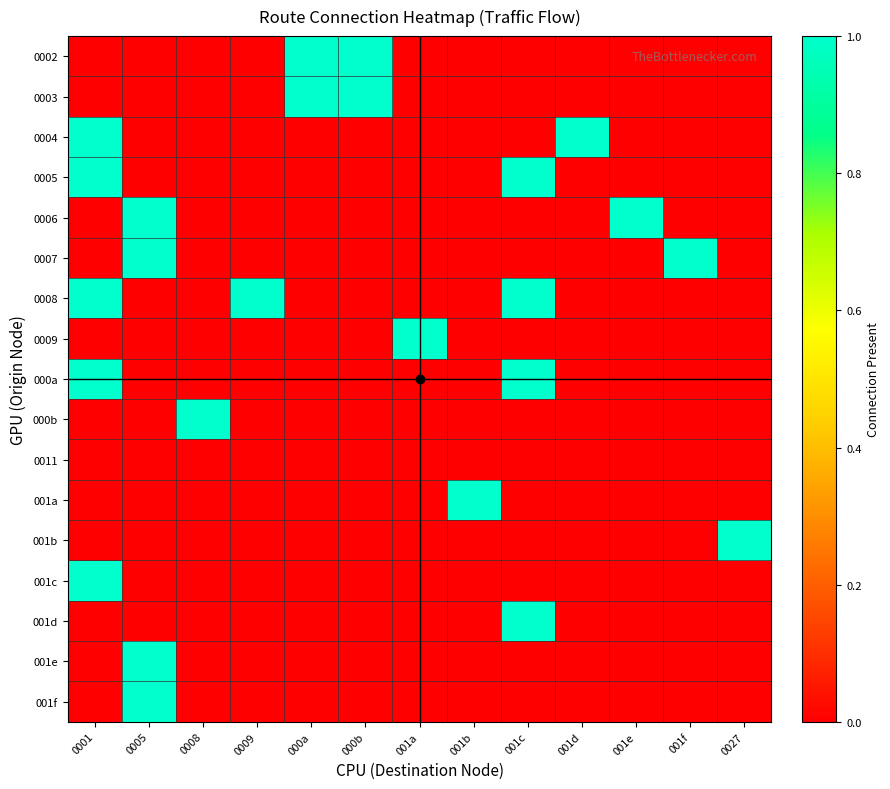

Which series has the largest range (max minus min)?

0002